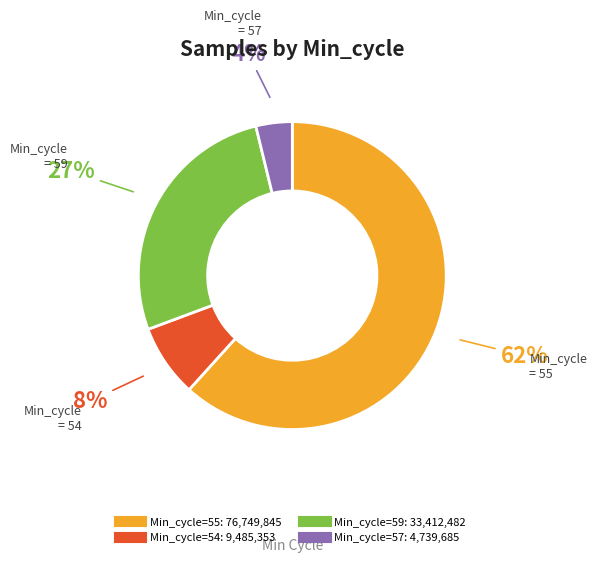

Does any single category account for the majority?

Yes